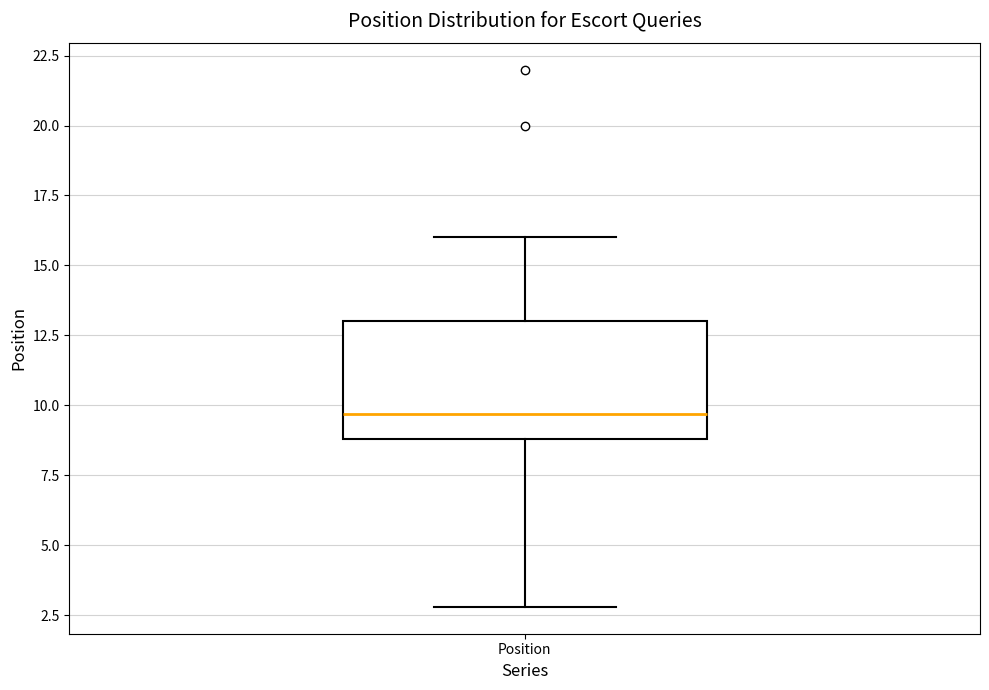

Transcribe this box plot: give where the median line is, the range the box spans, and where the two whiskers end, as read against the y-axis. The values are not printed on the chart, so give them approximately, as read against the axis.

median 9.5, box 9.0 to 13.0, whiskers 3.0 to 16.0